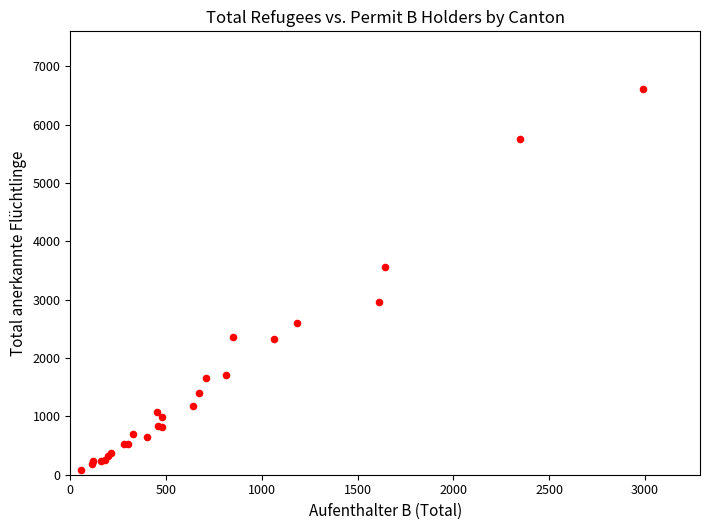

What Y value in the scatter plot is closest to 3342?

3558